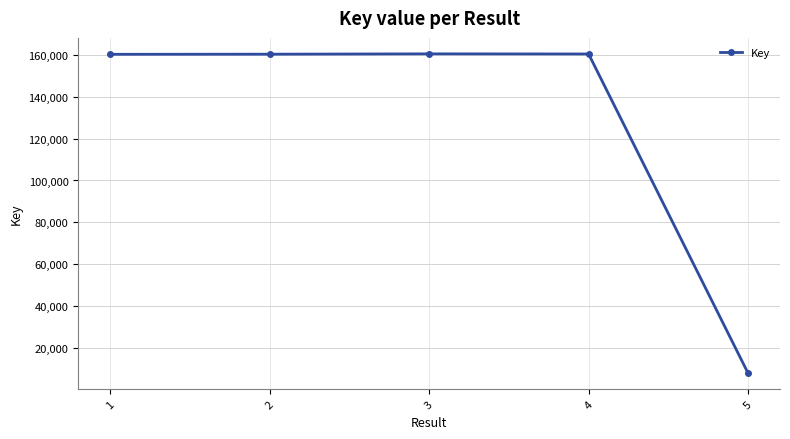

What is the approximate value at 5?

7747